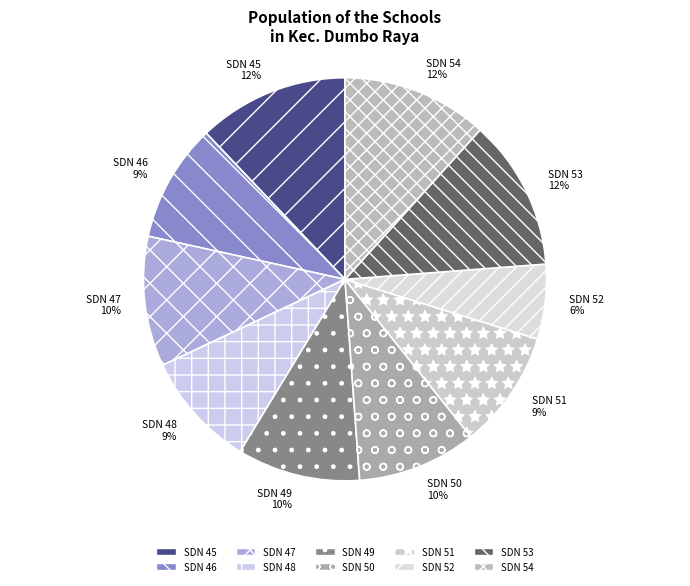

True or false: SDN 46 accounts for 2% of the total.

False